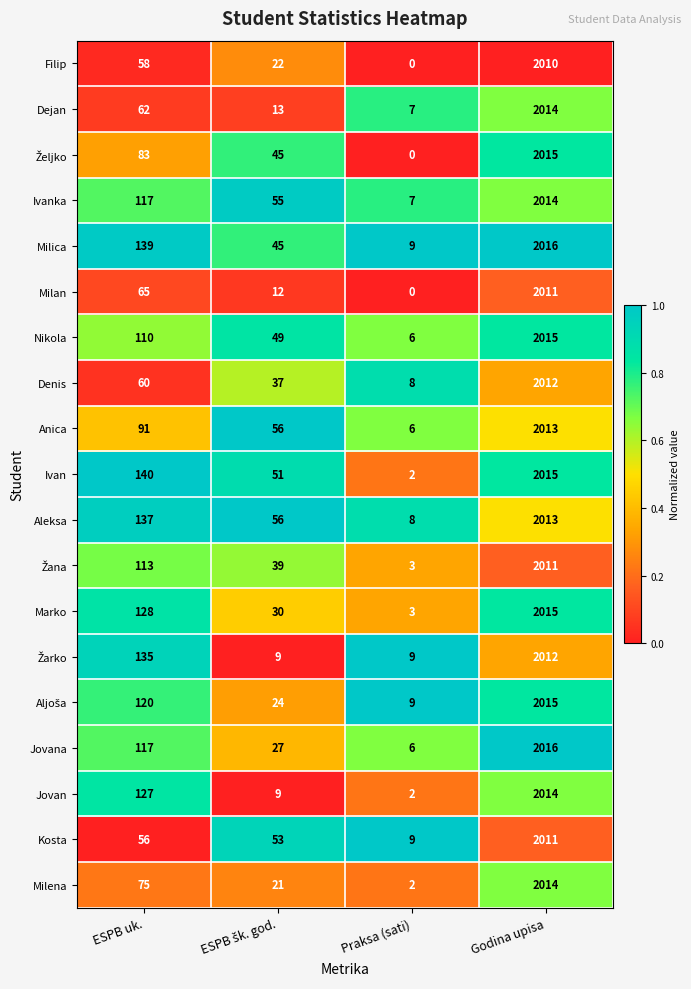

Which series has the largest total across all categories?

Aleksa